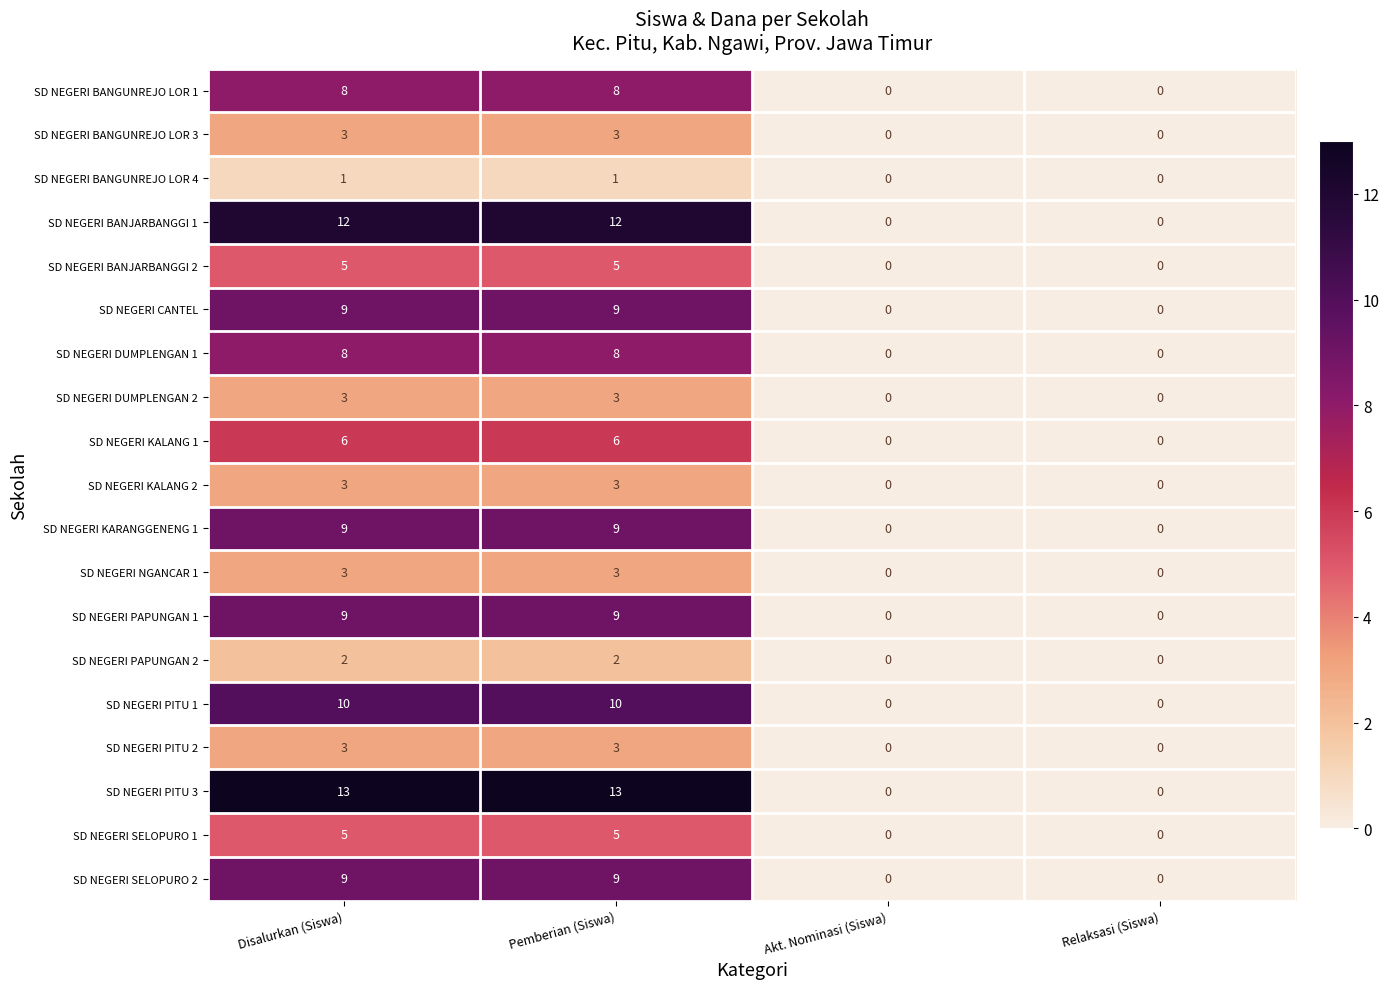

What is the difference between the highest and lowest values at Disalurkan (Siswa)?

12